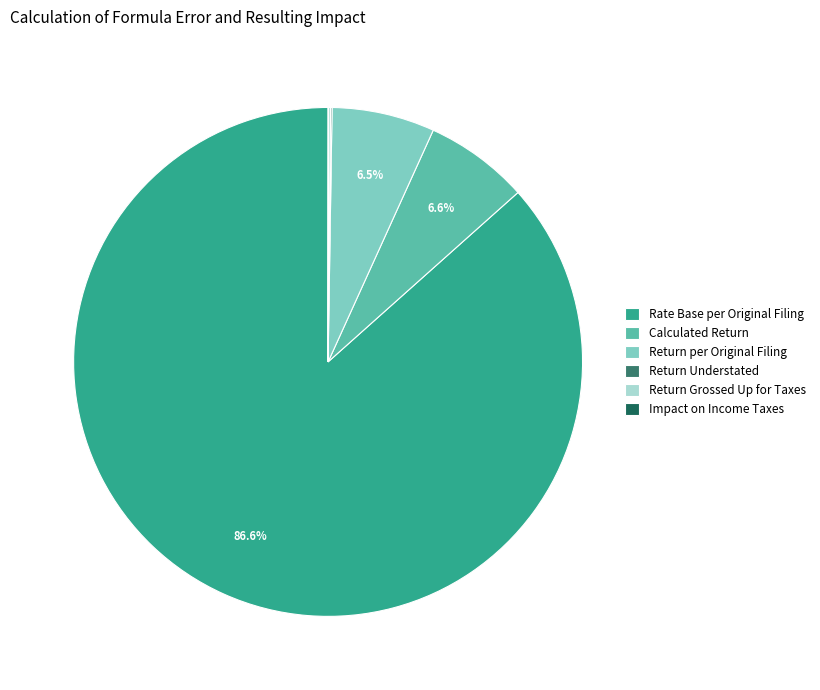

Is there a majority slice in this chart?

Yes